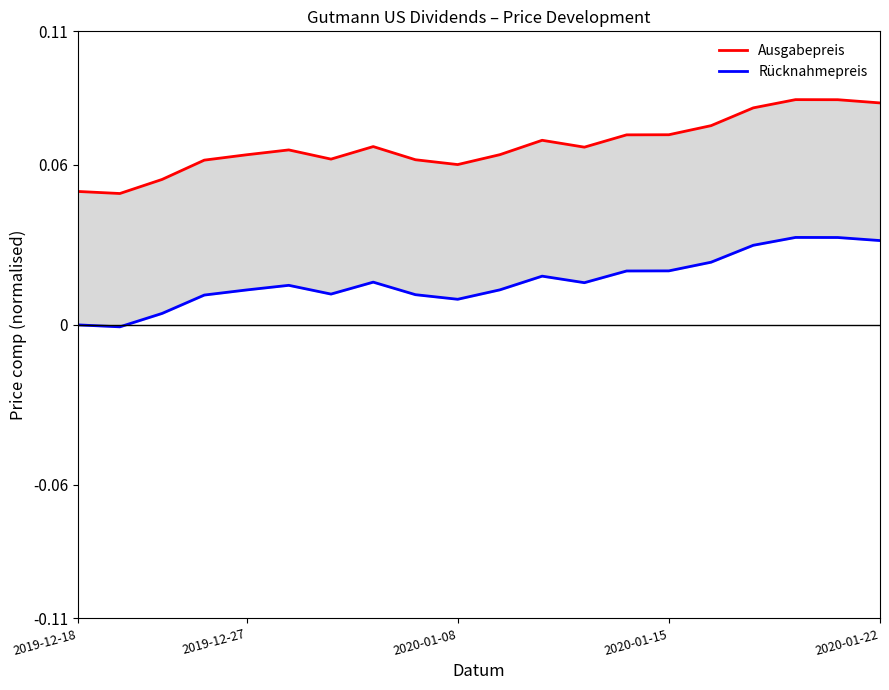

Between 6 and 7, which series saw the biggest shift?

Ausgabepreis